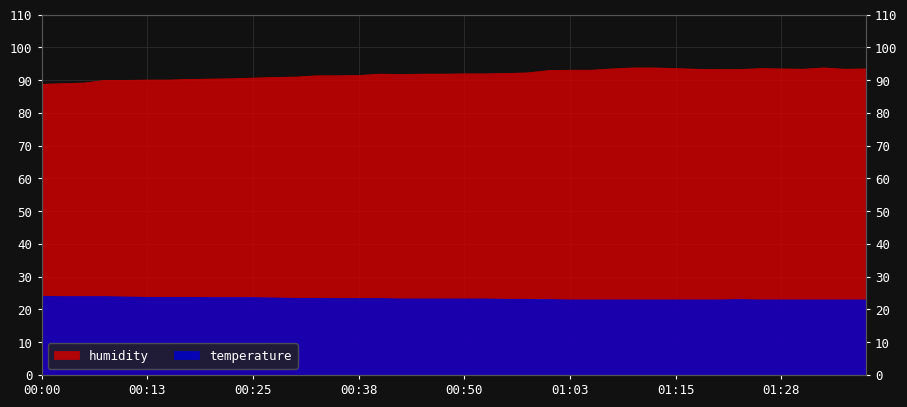

True or false: humidity and temperature intersect in this chart.

False